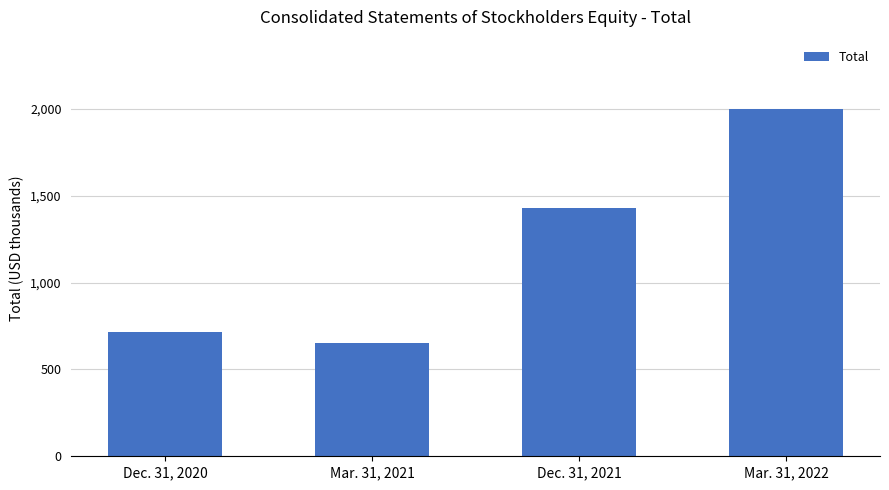

List the labels in order of value, smallest first.

Mar. 31, 2021, Dec. 31, 2020, Dec. 31, 2021, Mar. 31, 2022